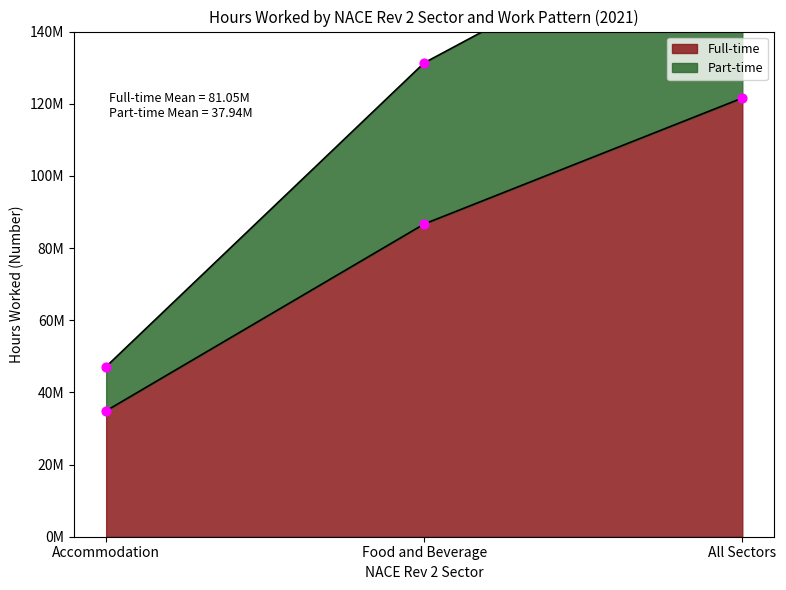

What are all the series names shown in the legend?

Full-time, Part-time